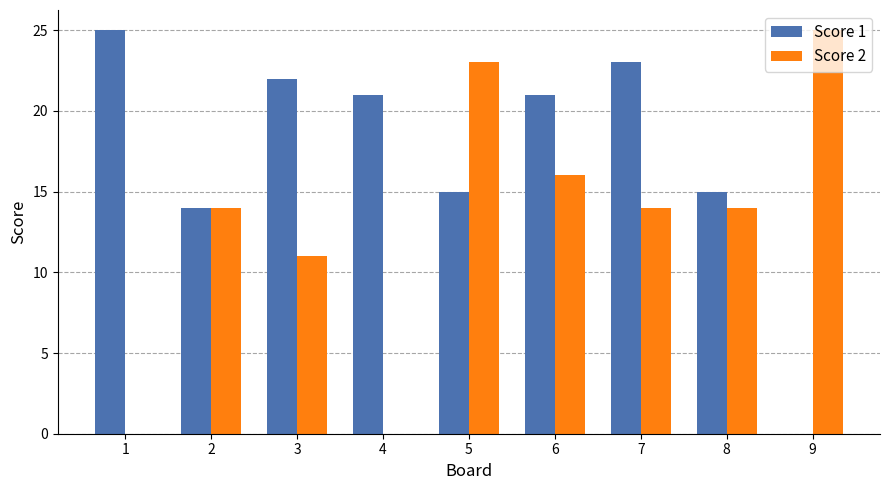

Reading left to right, what are all the values shown in this chart?

Score 1: 25	14	22	21	15	21	23	15	0
Score 2: 0	14	11	0	23	16	14	14	25